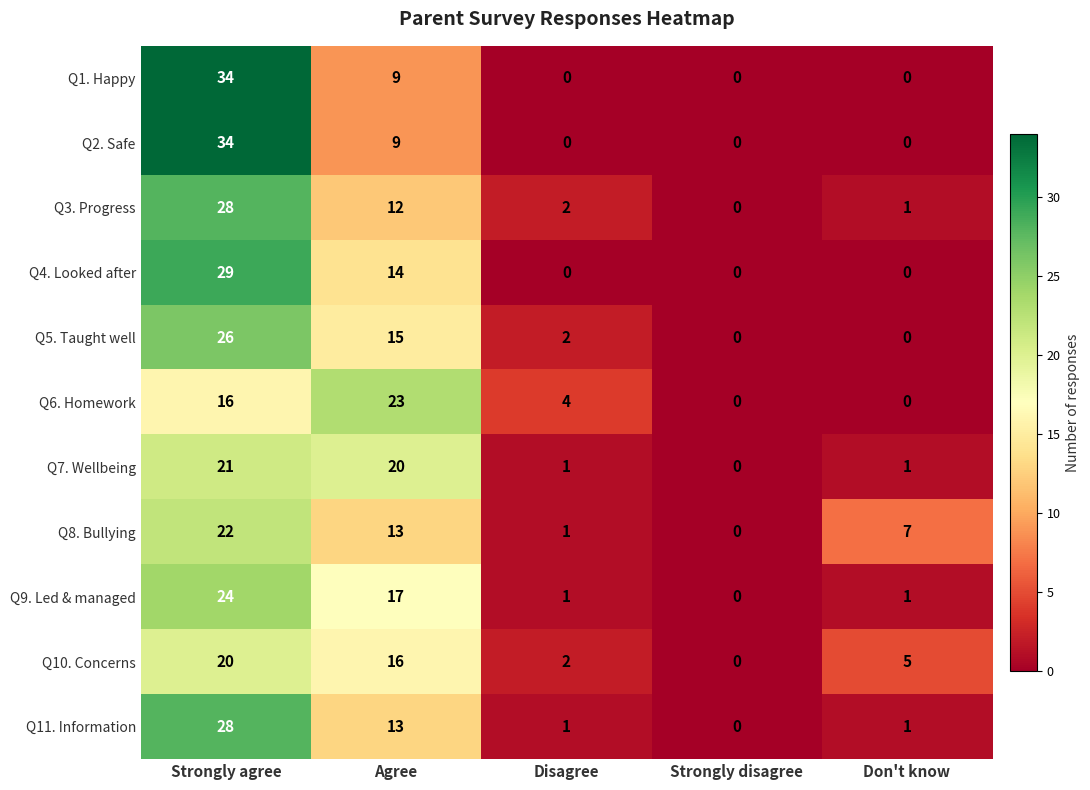

Is it true that Q7. Wellbeing equals 0 at Strongly disagree?

True